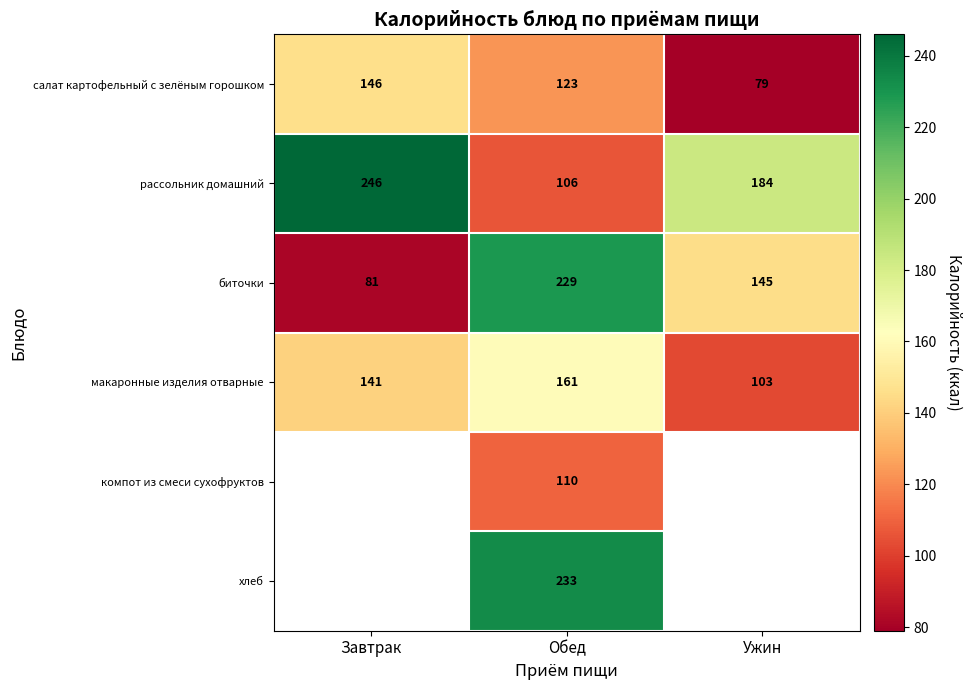

Which category has the highest value in the рассольник домашний series?

Завтрак